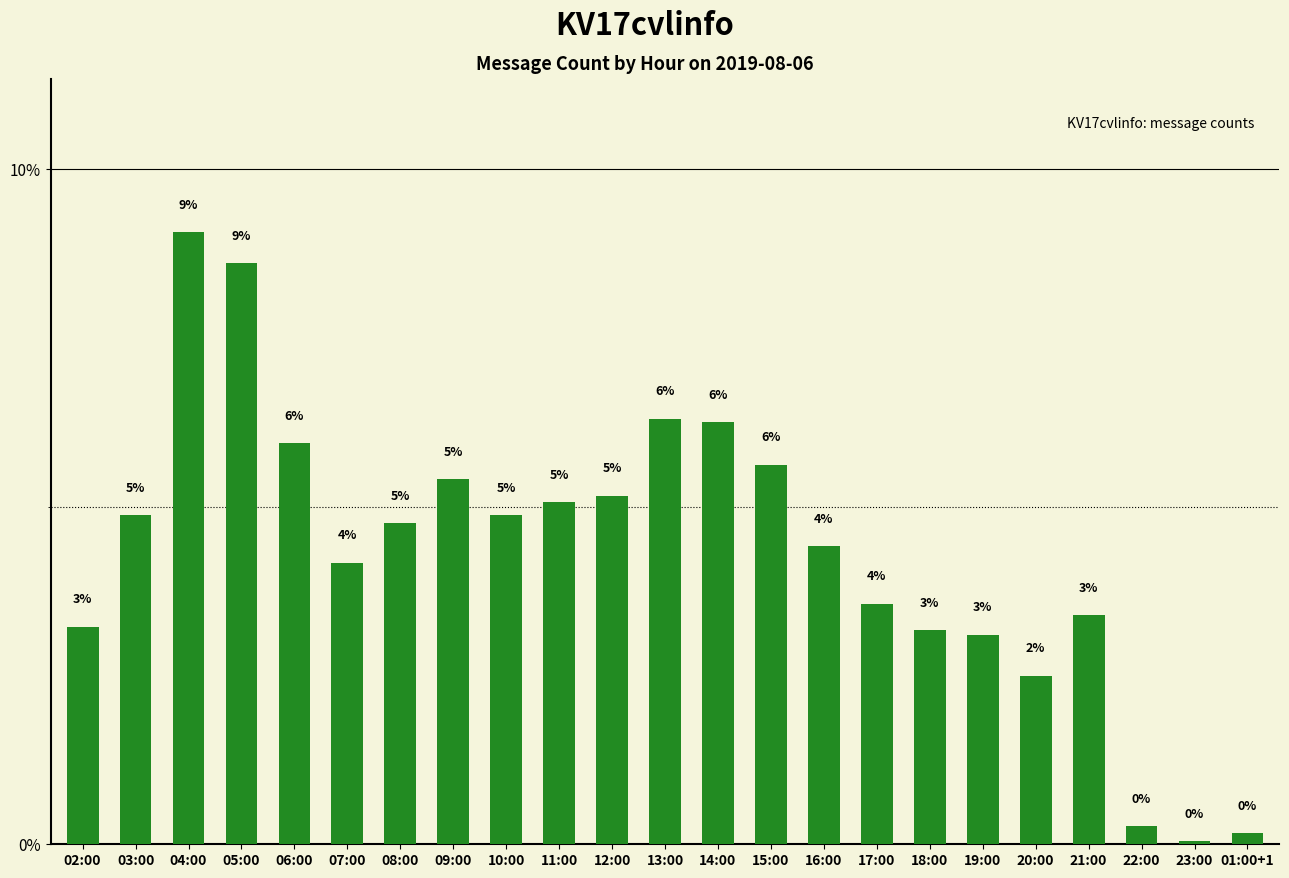

Rank the categories by value from lowest to highest.

23:00, 01:00+1, 22:00, 20:00, 19:00, 18:00, 02:00, 21:00, 17:00, 07:00, 16:00, 08:00, 03:00, 10:00, 11:00, 12:00, 09:00, 15:00, 06:00, 14:00, 13:00, 05:00, 04:00